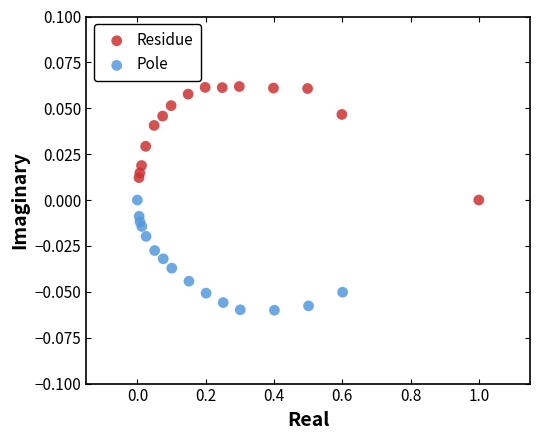

What are all the series names shown in the legend?

Residue, Pole